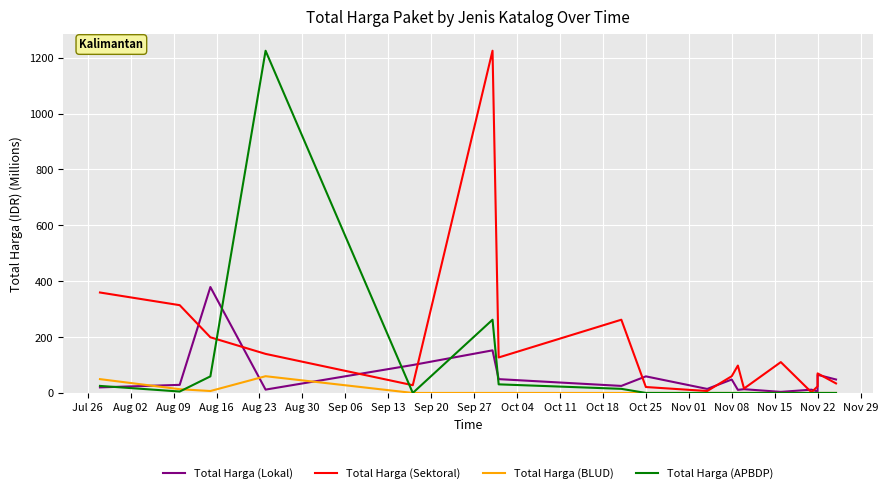

Reading left to right, transcribe all the data shown in this chart.

Total Harga (Lokal): 19.9	29.0	379.1	12.0	100.0	152.5	49.5	25.2	59.4	14.4	48.1	11.1	13.4	3.8	11.8	5.1	65.0	48.1
Total Harga (Sektoral): 359.5	314.1	199.2	139.8	27.7	1224.7	127.0	262.1	21.2	6.9	59.9	98.0	15.8	110.4	2.4	23.7	70.0	34.1
Total Harga (BLUD): 49.5	13.4	6.9	59.9	0.0	0.0	0.0	0.0	0.0	0.0	0.0	0.0	0.0	0.0	0.0	0.0	0.0	0.0
Total Harga (APBDP): 25.2	5.1	59.4	1224.7	0.0	262.1	30.8	14.8	0.0	0.0	0.0	0.0	0.0	0.0	0.0	0.0	0.0	0.0